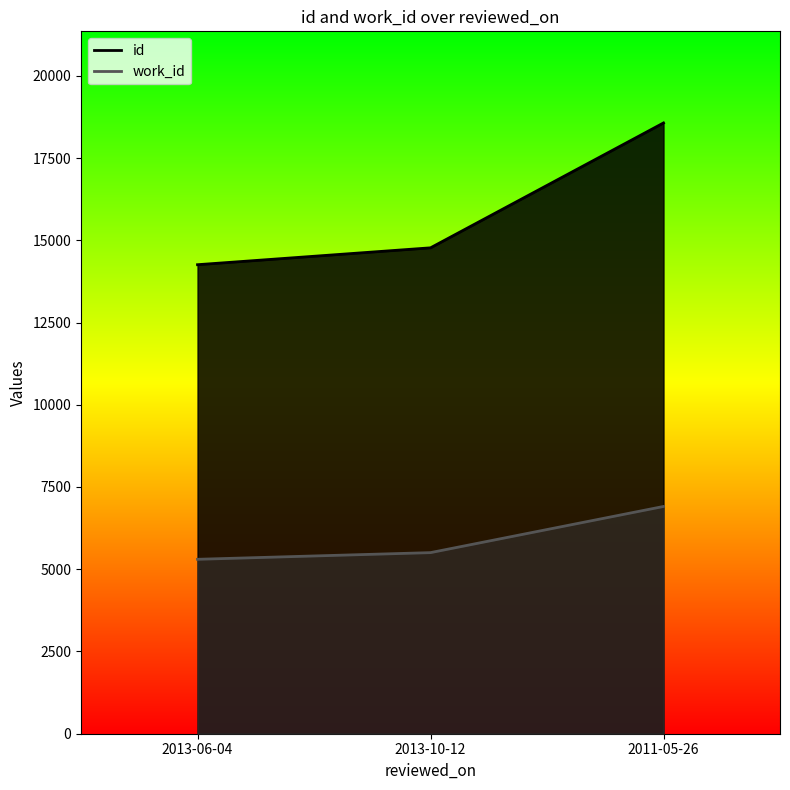

What is the sum of the id values at 2013-06-04 and 2013-10-12?

29027